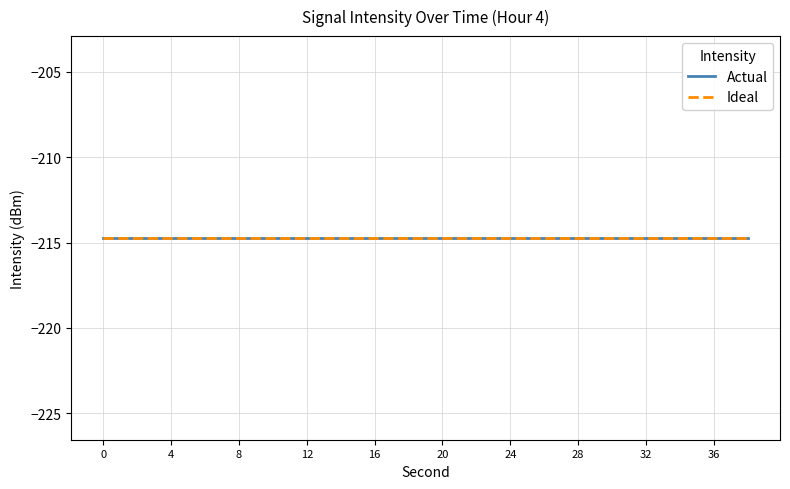

How many series are shown in this chart?

2